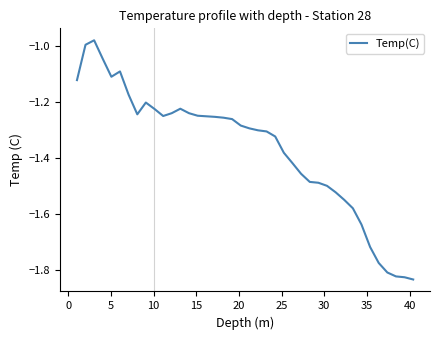

What is the difference between the maximum and minimum values?

0.9